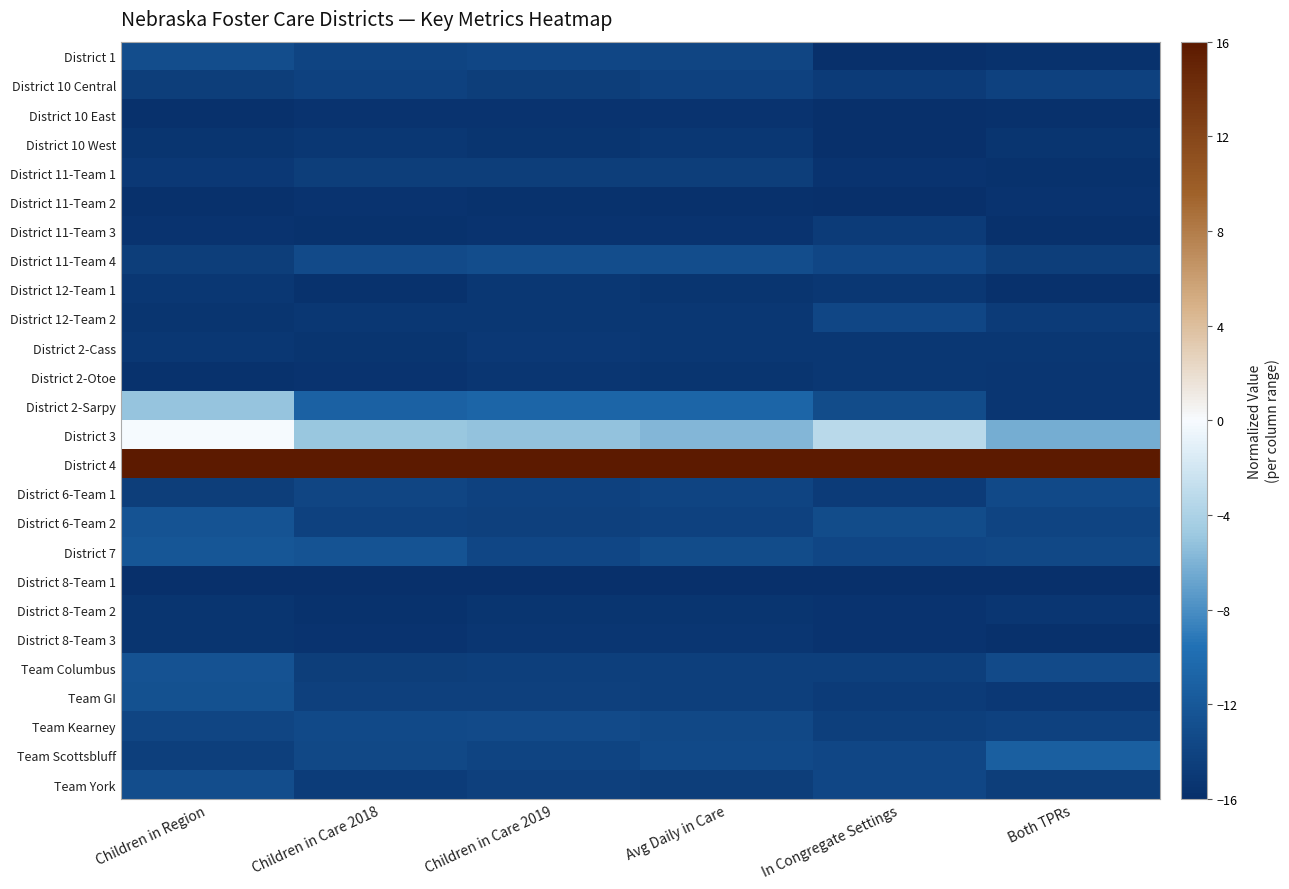

At how many categories does at least one series exceed 6?

6